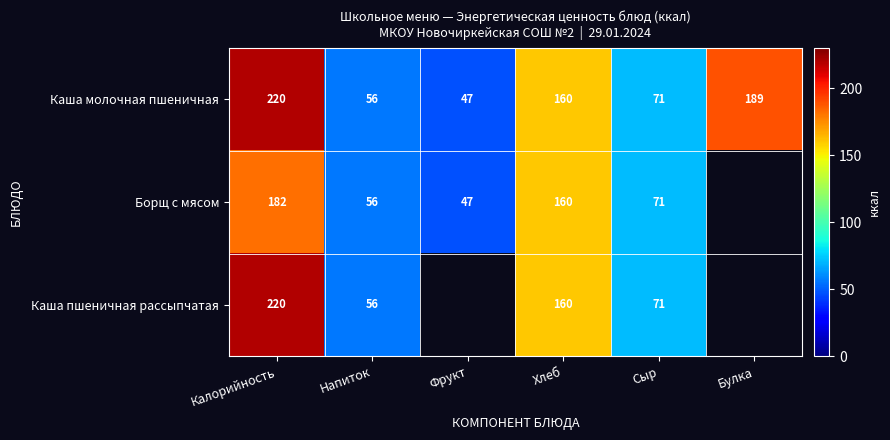

True or false: Каша молочная пшеничная has a value of 47 at Фрукт.

True